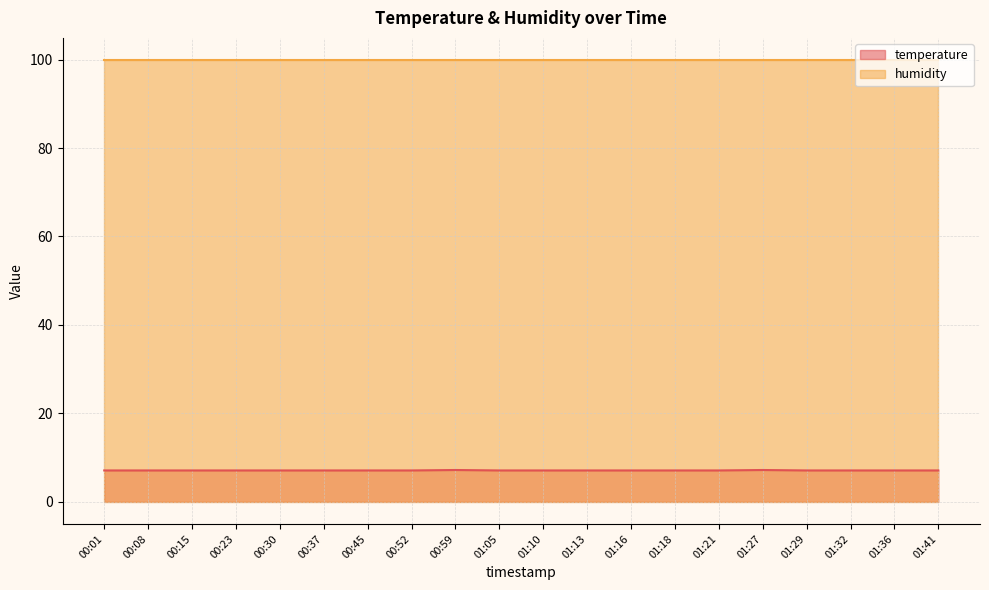

What is the average value?

7.1